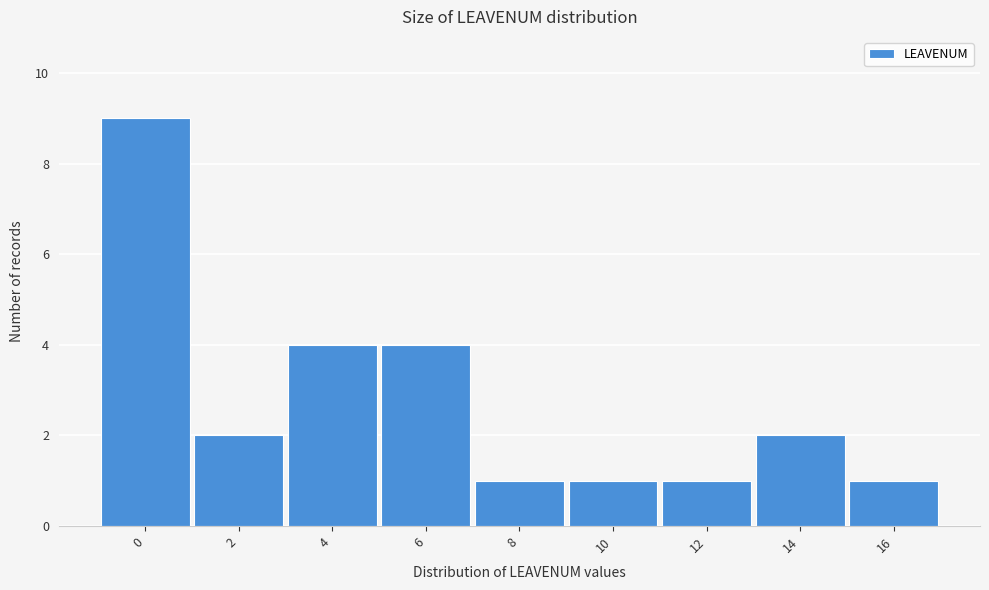

Reading left to right, transcribe all the data shown in this chart.

9	2	4	4	1	1	1	2	1